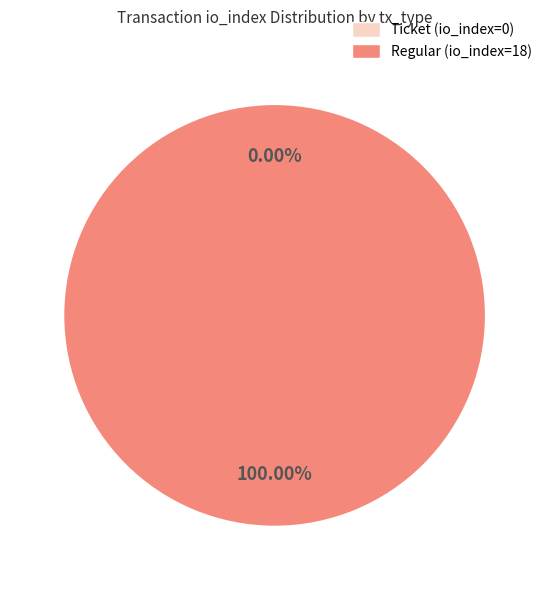

Is it true that Regular (io_index=18) is 99% of the pie?

False